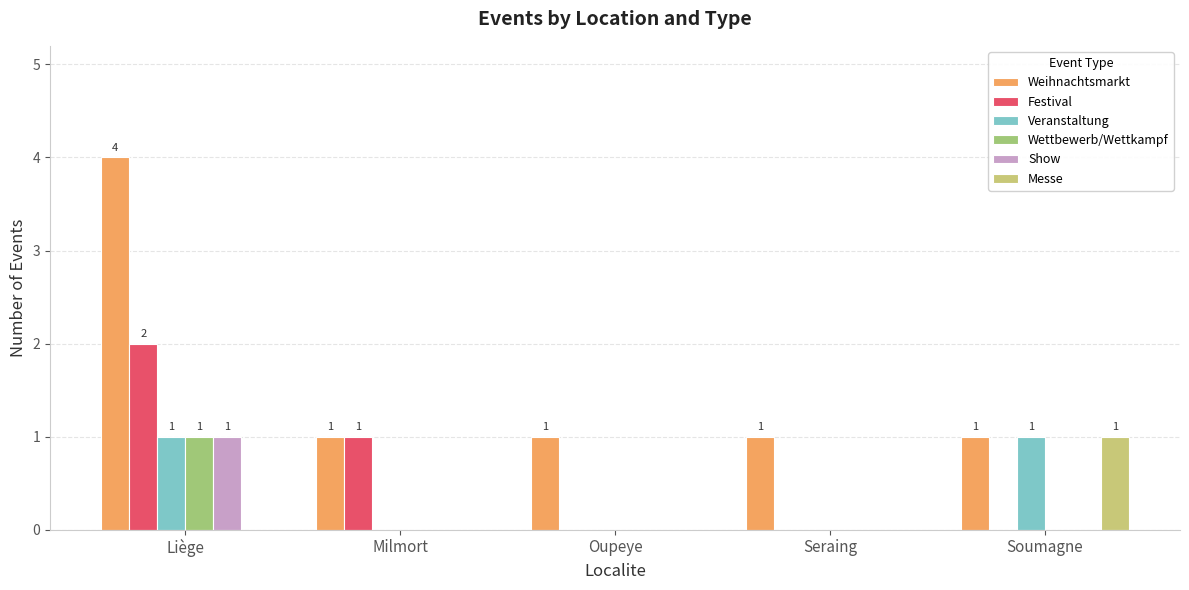

Between Liège and Oupeye, which series saw the biggest shift?

Weihnachtsmarkt